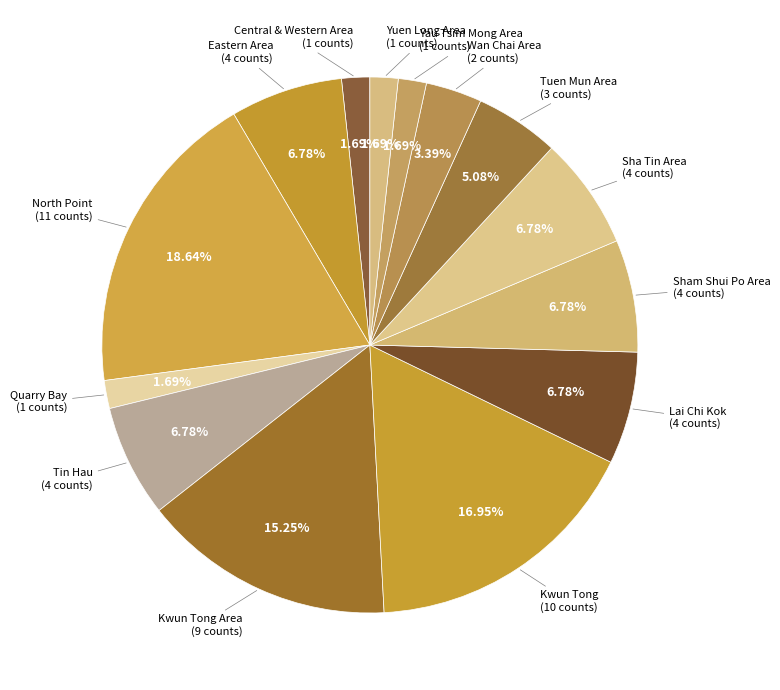

How many segments does this pie chart have?

14